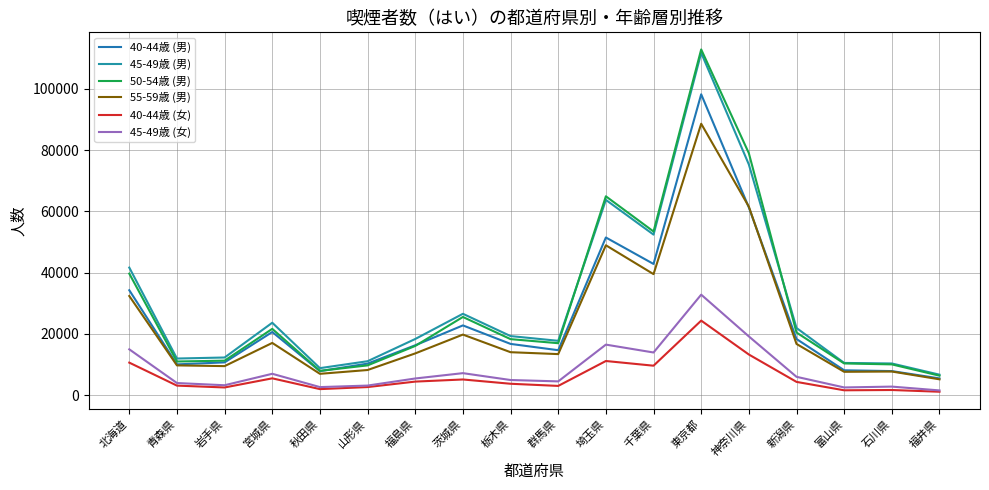

True or false: 45-49歳 (女) and 40-44歳 (男) cross at least once.

False